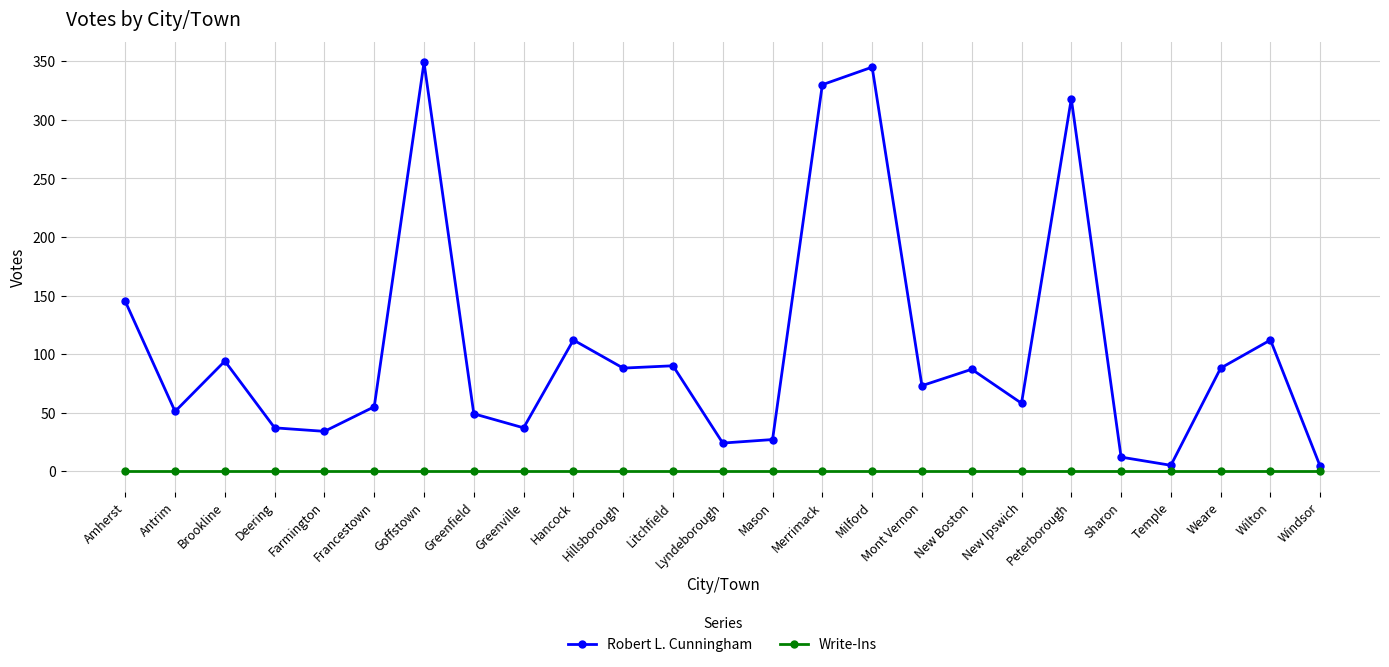

At how many categories does at least one series exceed 347?

1